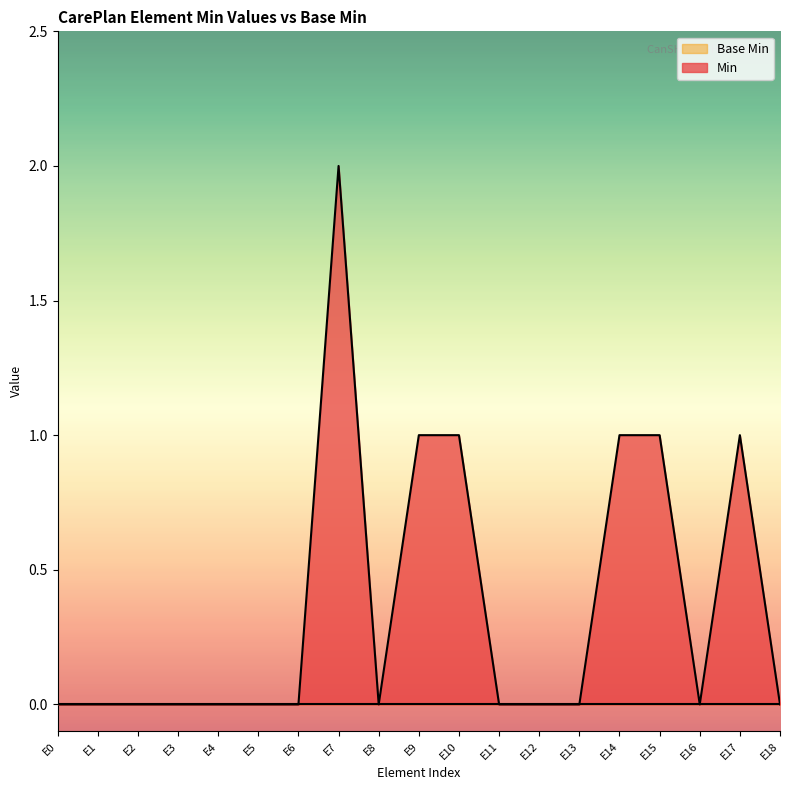

Which series changed the most between E15 and E16?

Min